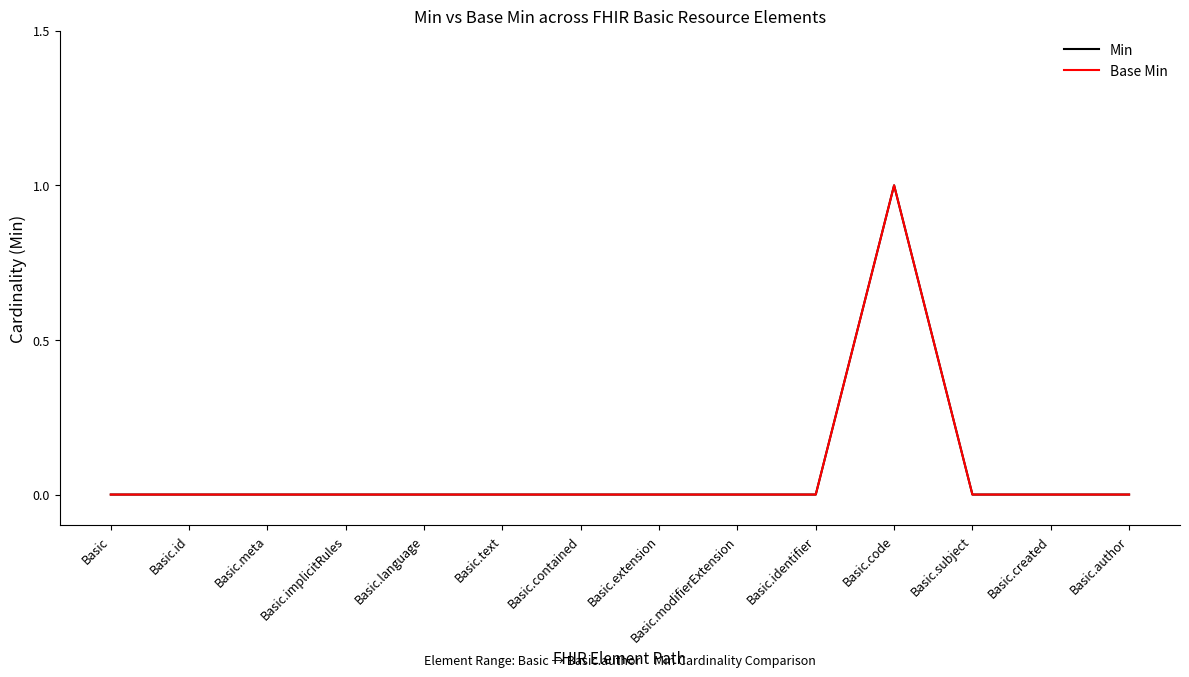

Is this an area chart (filled region under the line)?

No